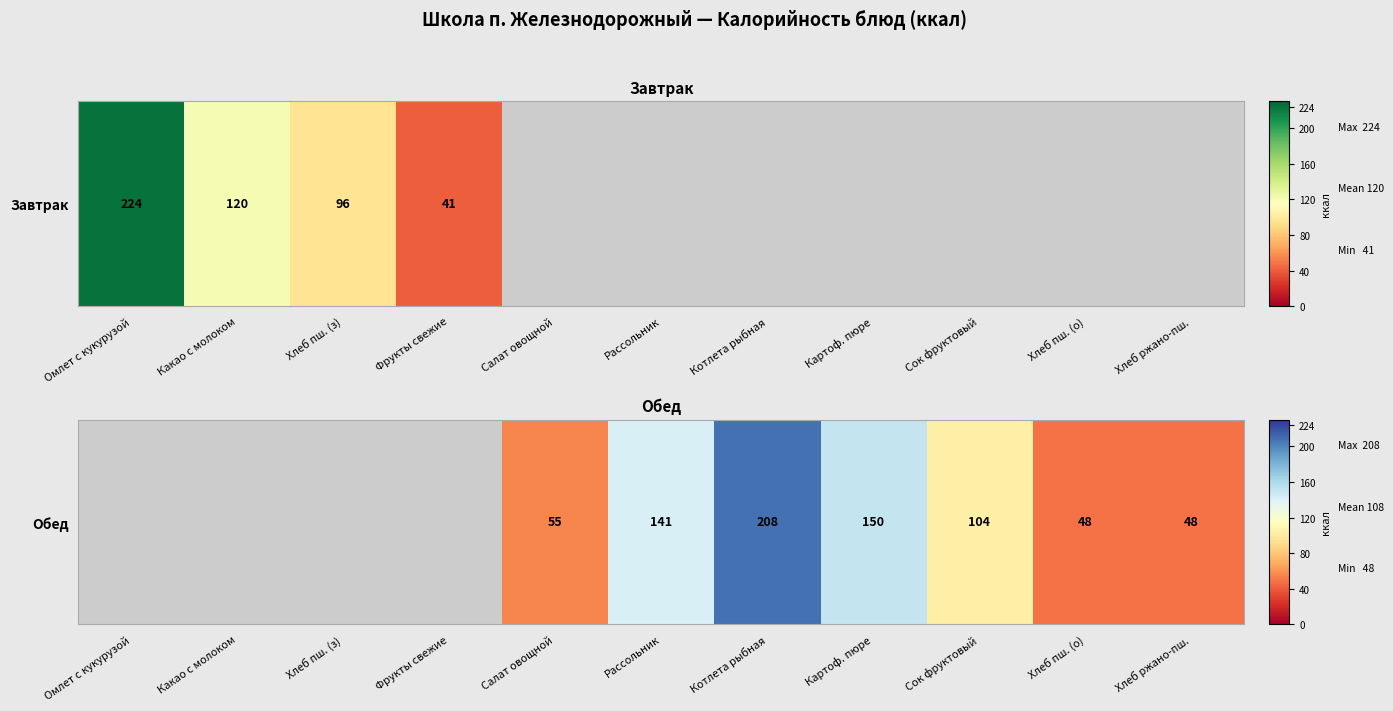

How many values are between 104 and 105?

1